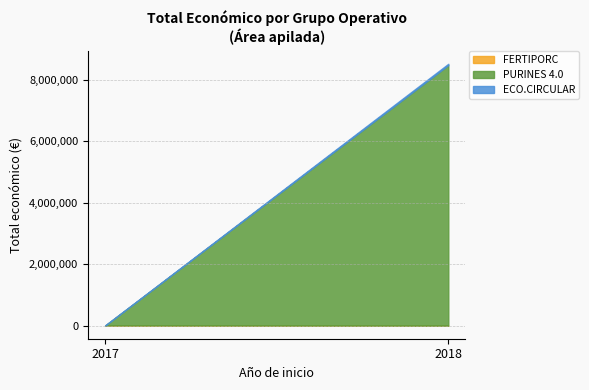

At which category is the sum across all series the highest?

2018